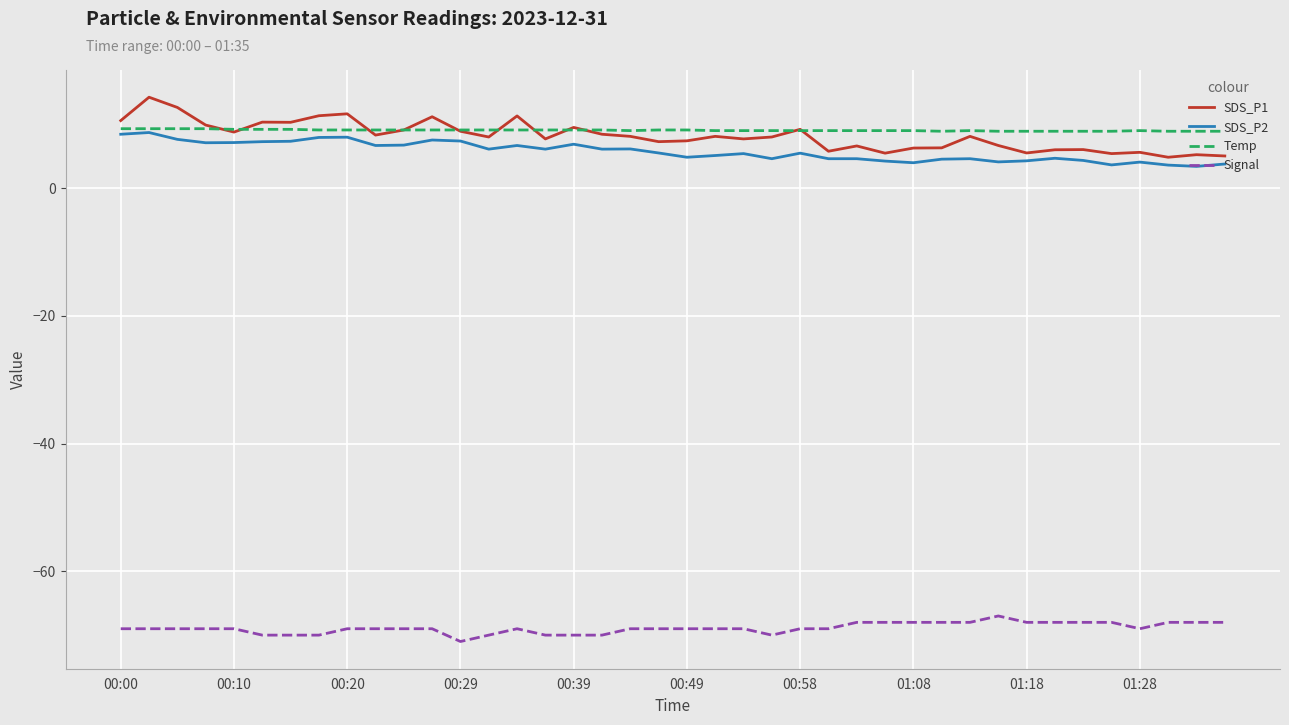

True or false: Signal and SDS_P1 cross at least once.

False